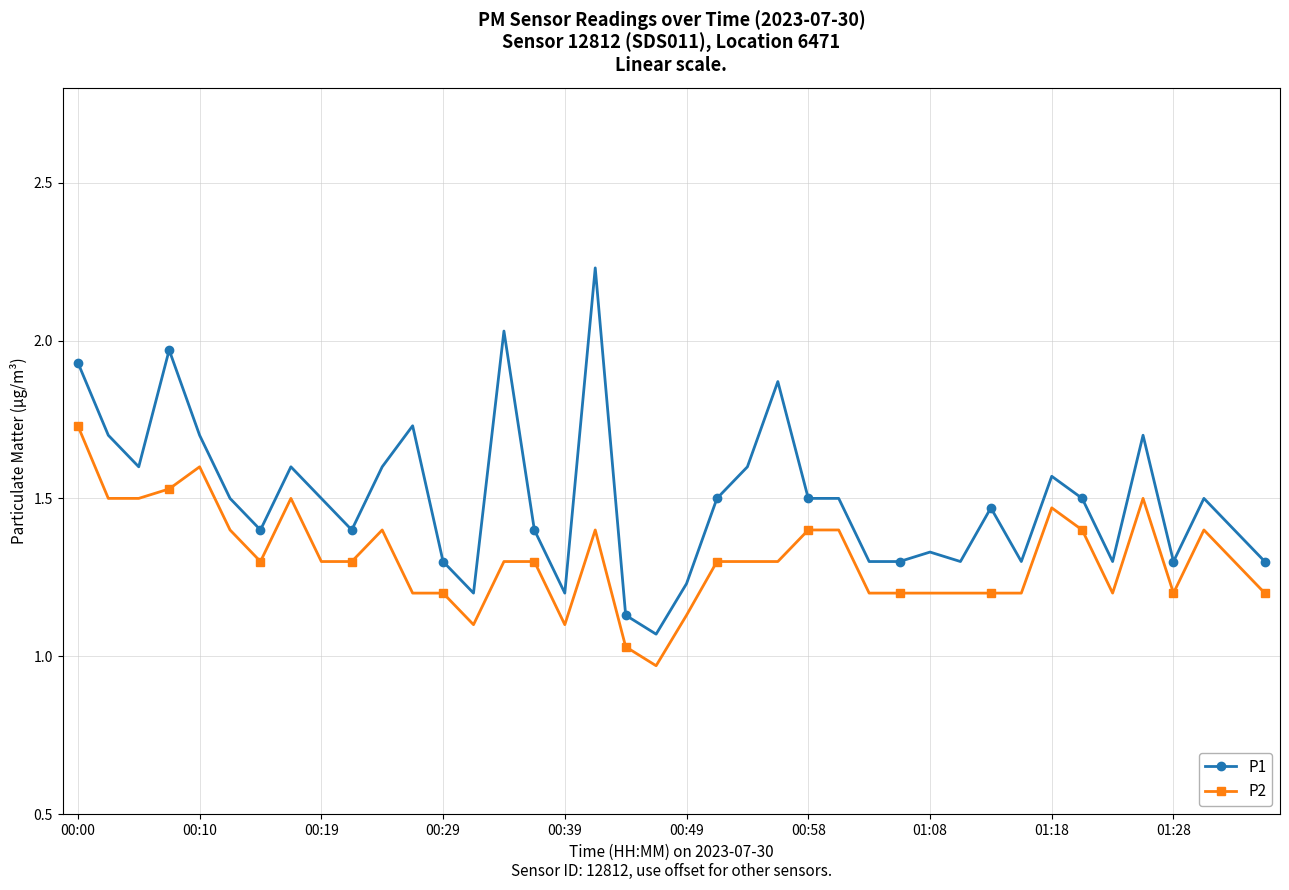

Which series has the largest range (max minus min)?

P1